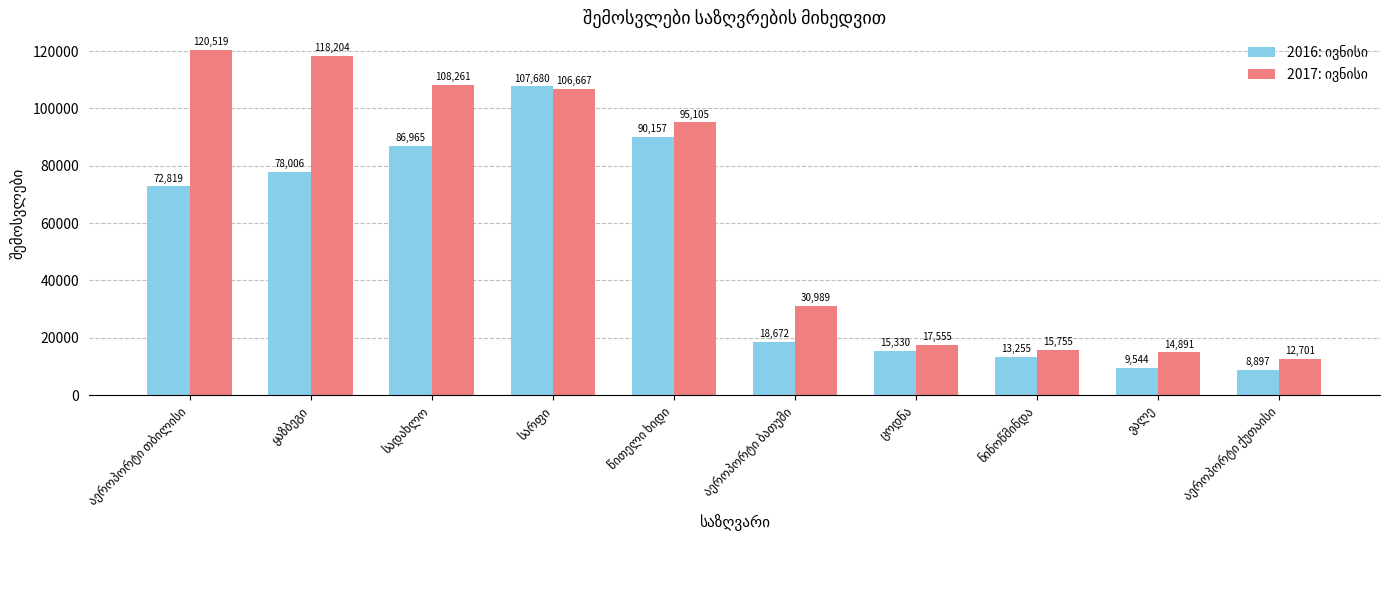

At how many categories does at least one series exceed 96262?

4